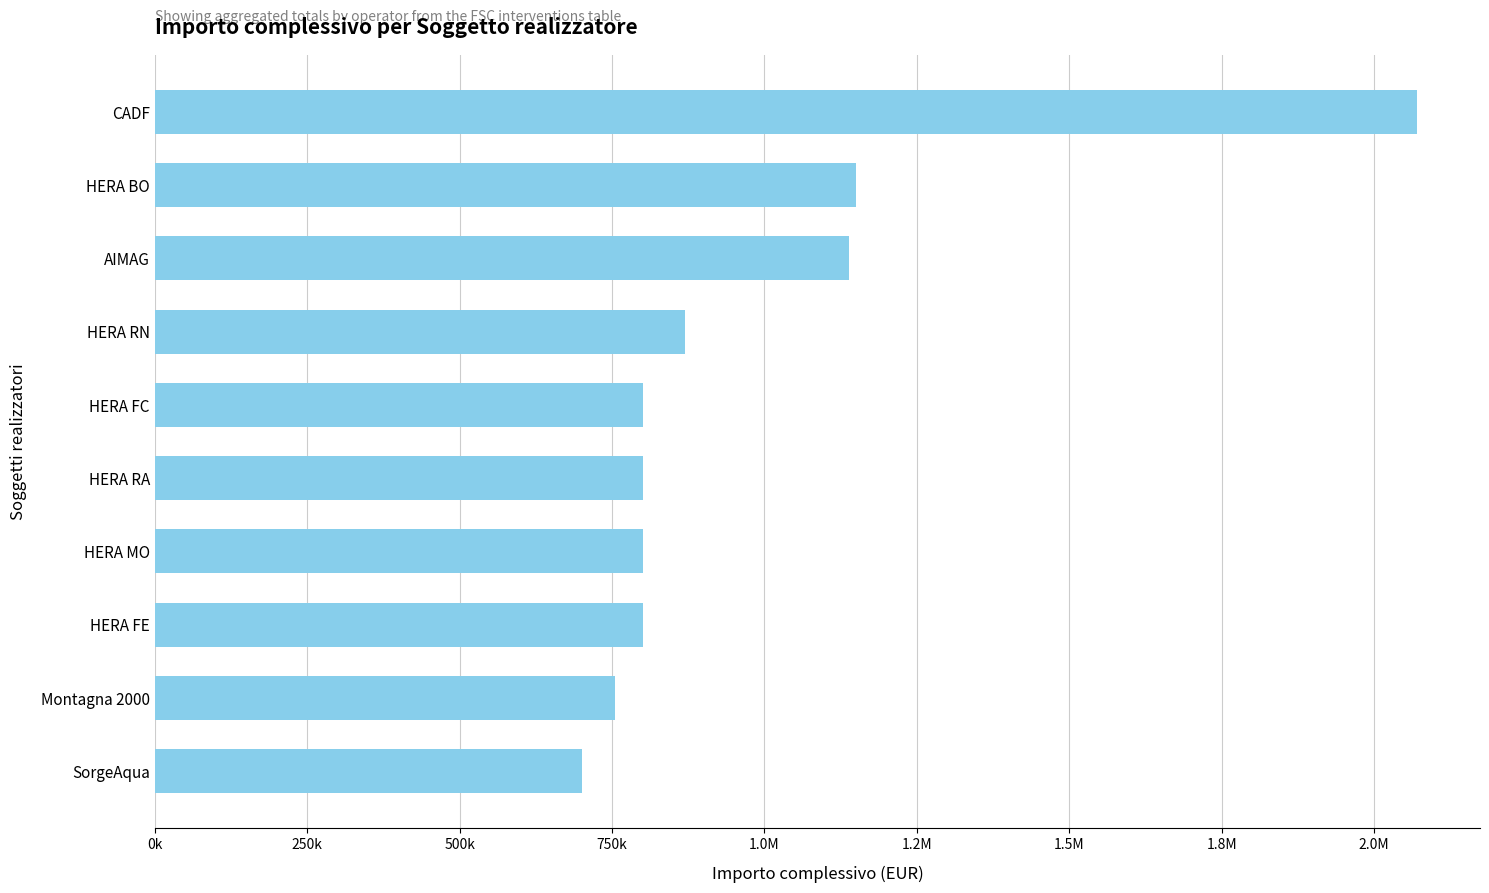

Are the bars horizontal?

Yes